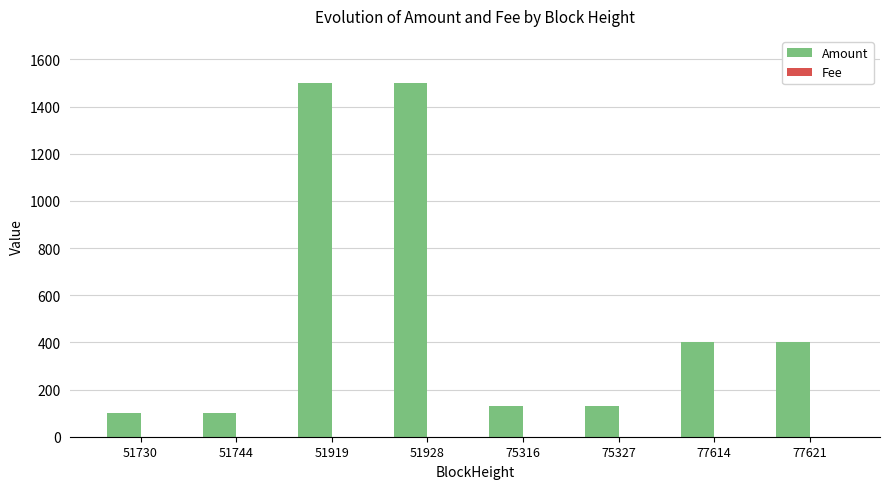

What is the maximum value shown in the chart?

1500.0